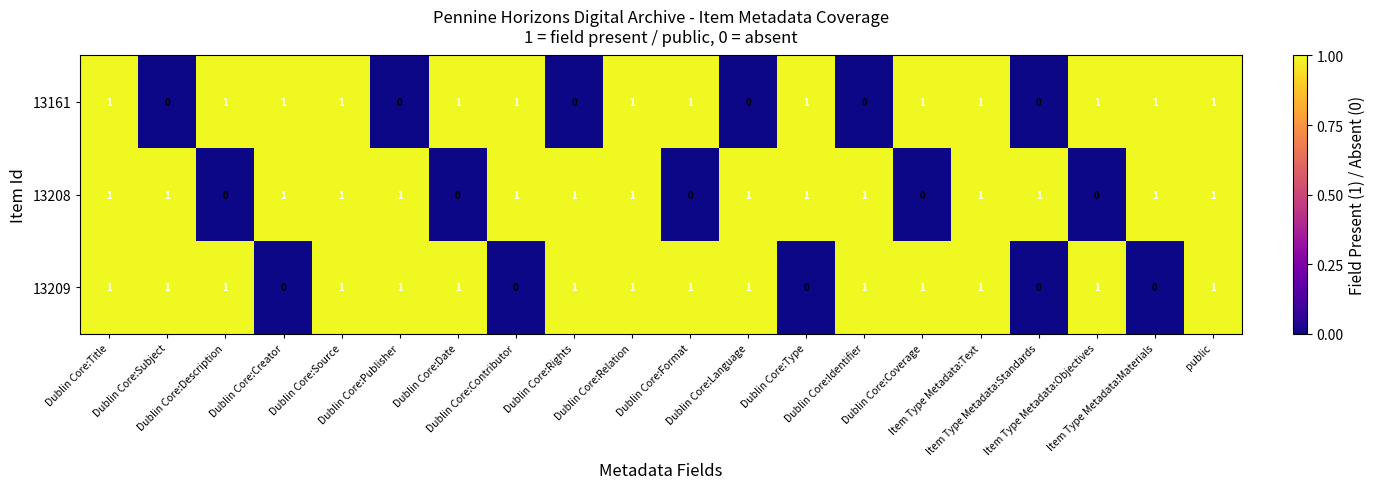

What is the sum of all 13208 values?

15